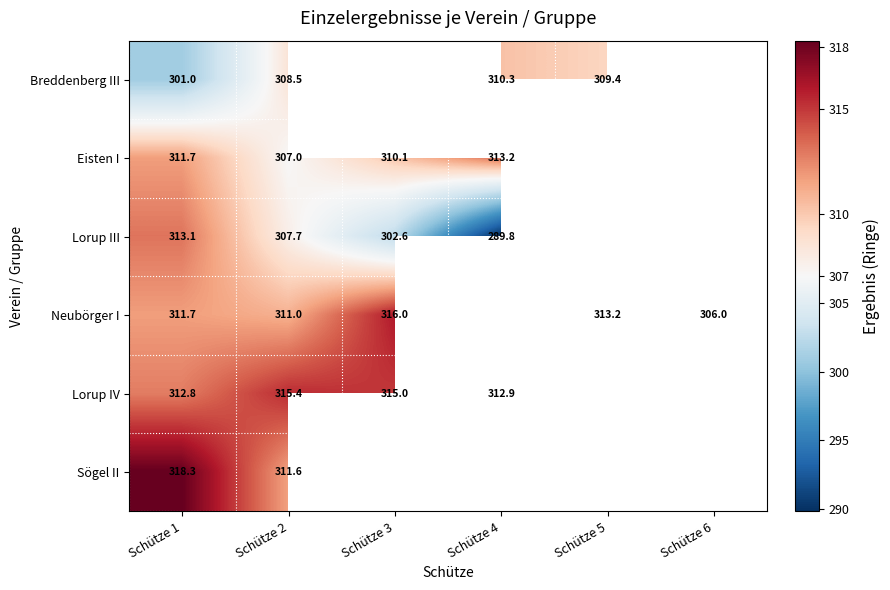

True or false: Lorup III has a value of 203.6 at Schütze 2.

False